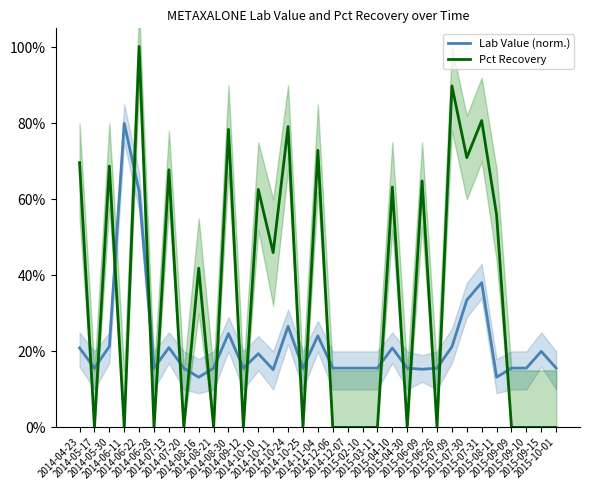

At which category does Lab Value (norm.) reach its first local peak?

2014-06-11